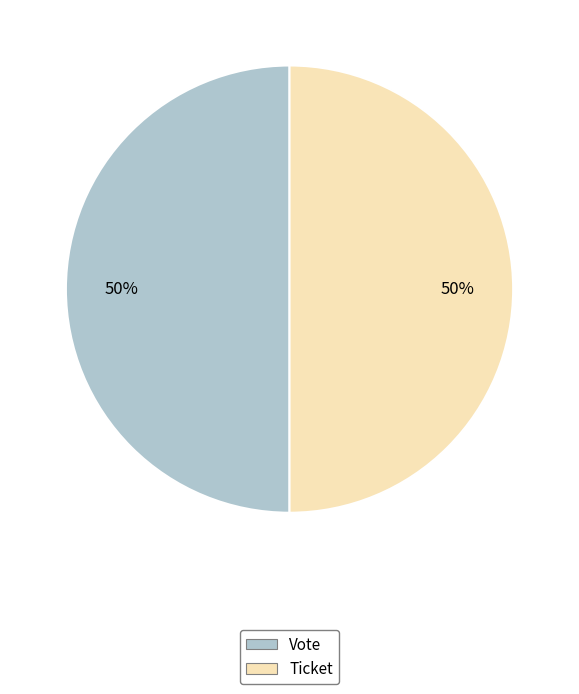

To the nearest percent, what is the average slice percentage?

50%